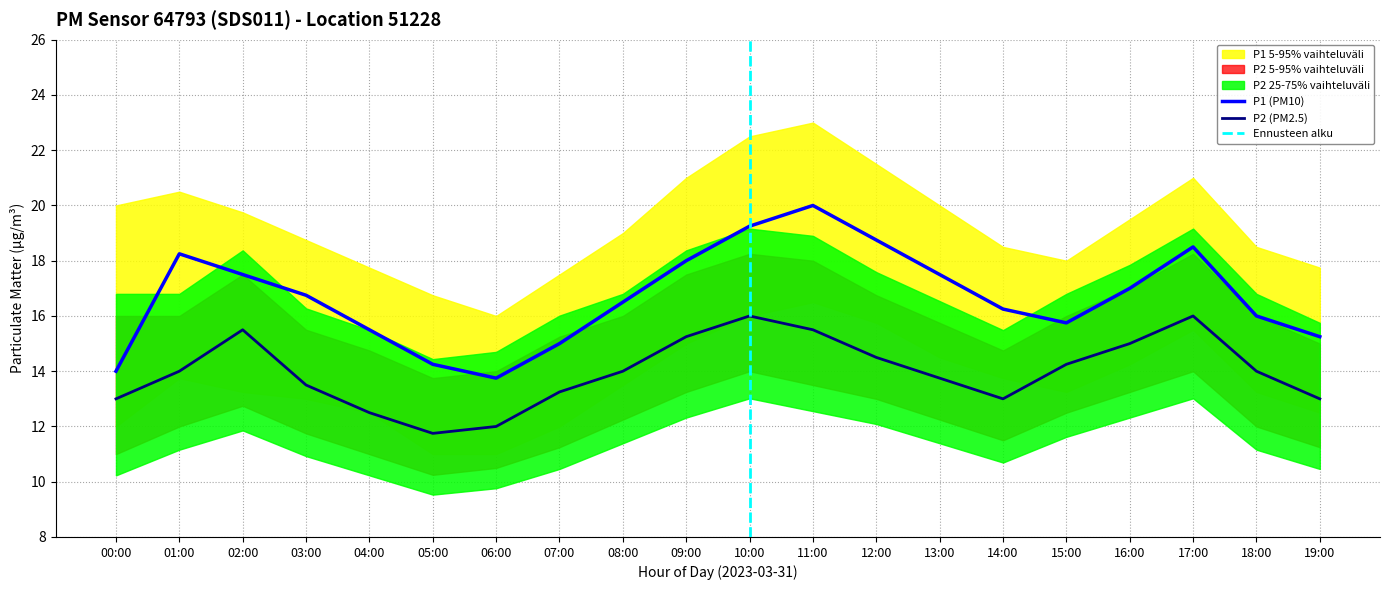

What is the difference between the maximum and second lowest values in the P1 series?

6.0